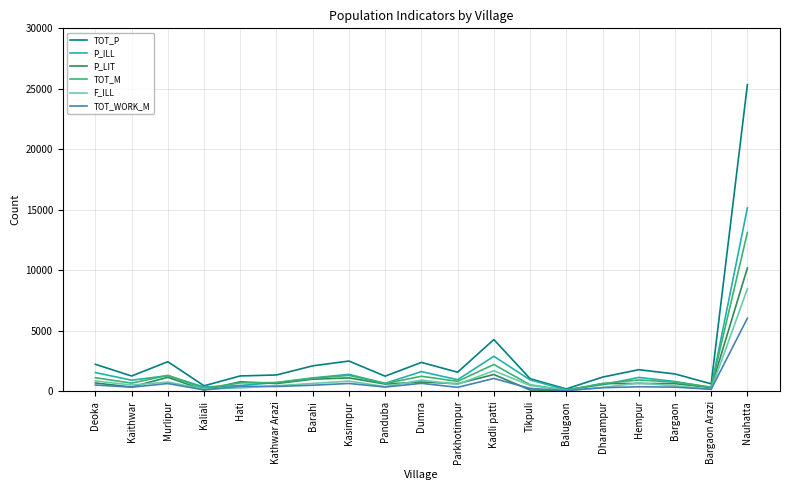

In F_ILL, how many points are higher than both neighbors (excluding endpoints)?

5